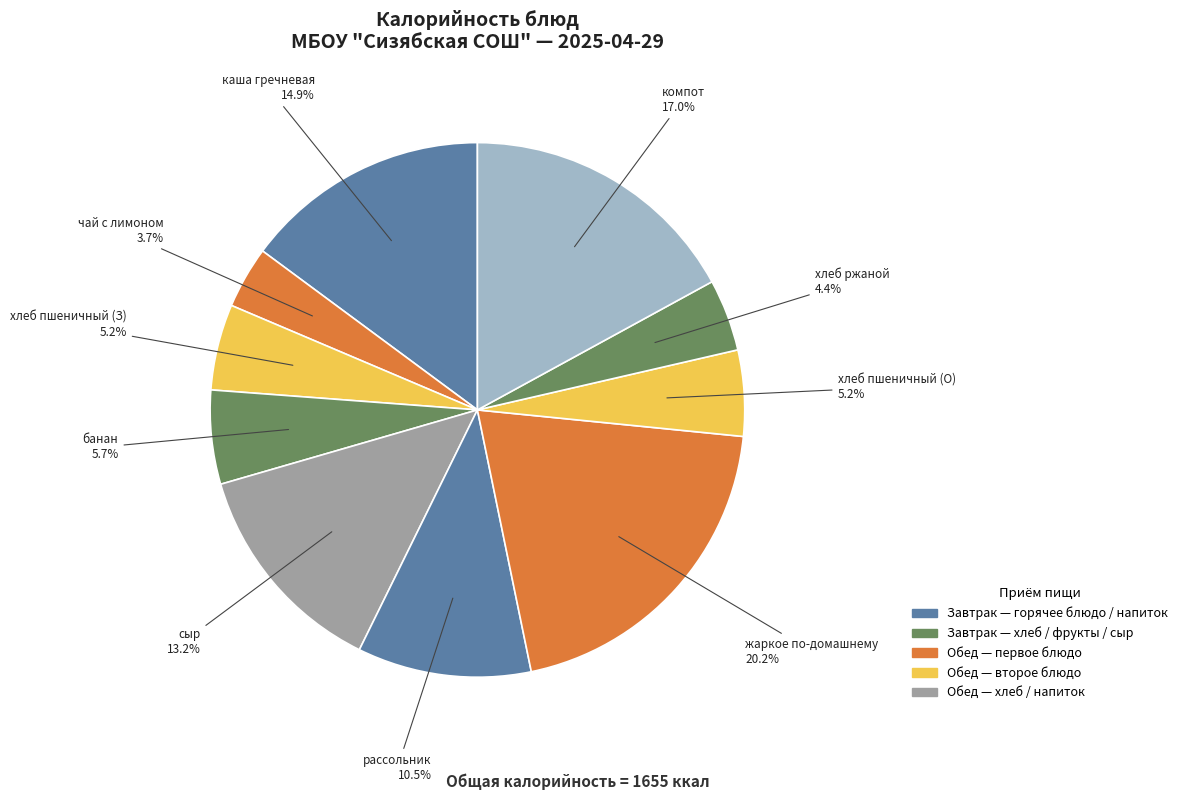

How many segments does this pie chart have?

10